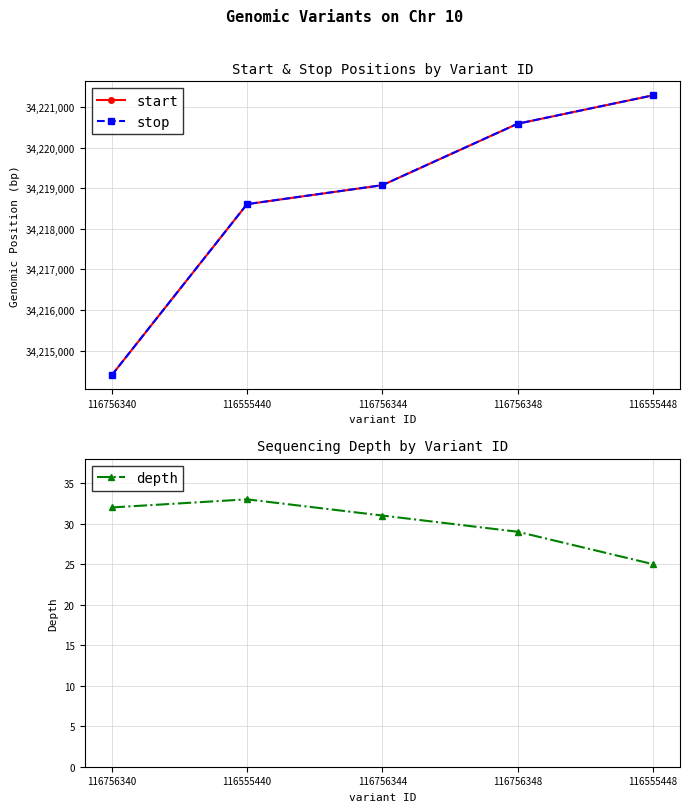

Which has a higher value, 116756340 or 116555440?

116555440